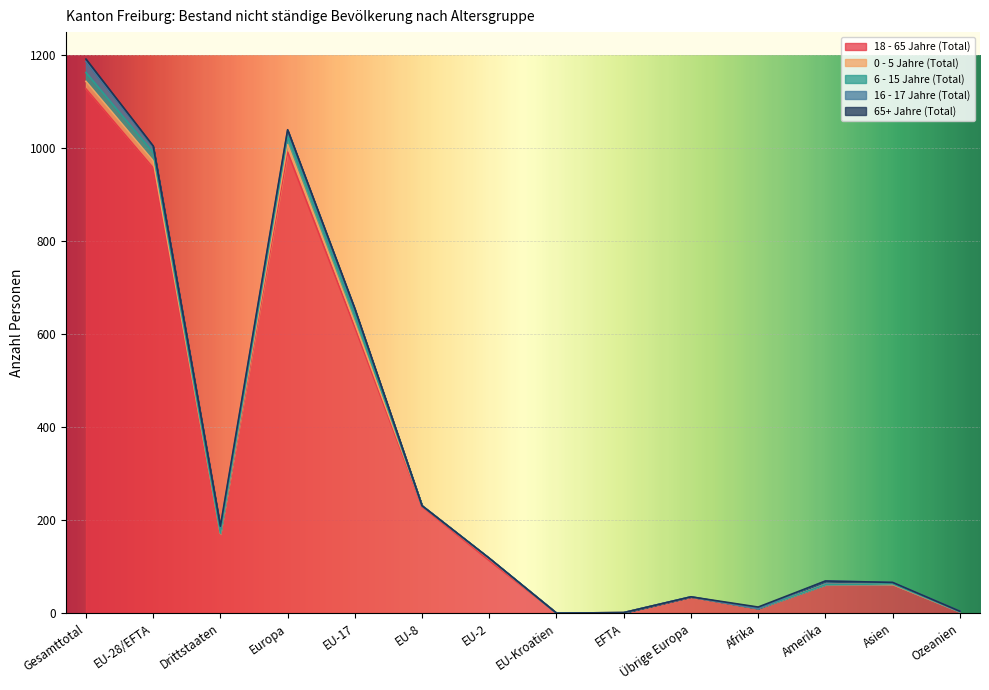

What is the total value across all series at EU-2?

118